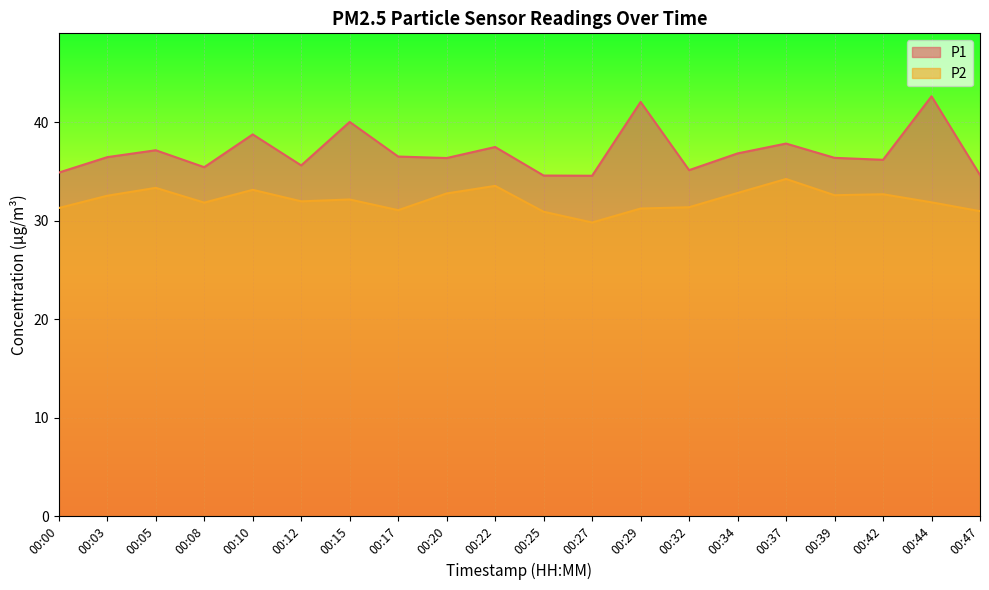

What are all the series names shown in the legend?

P1, P2